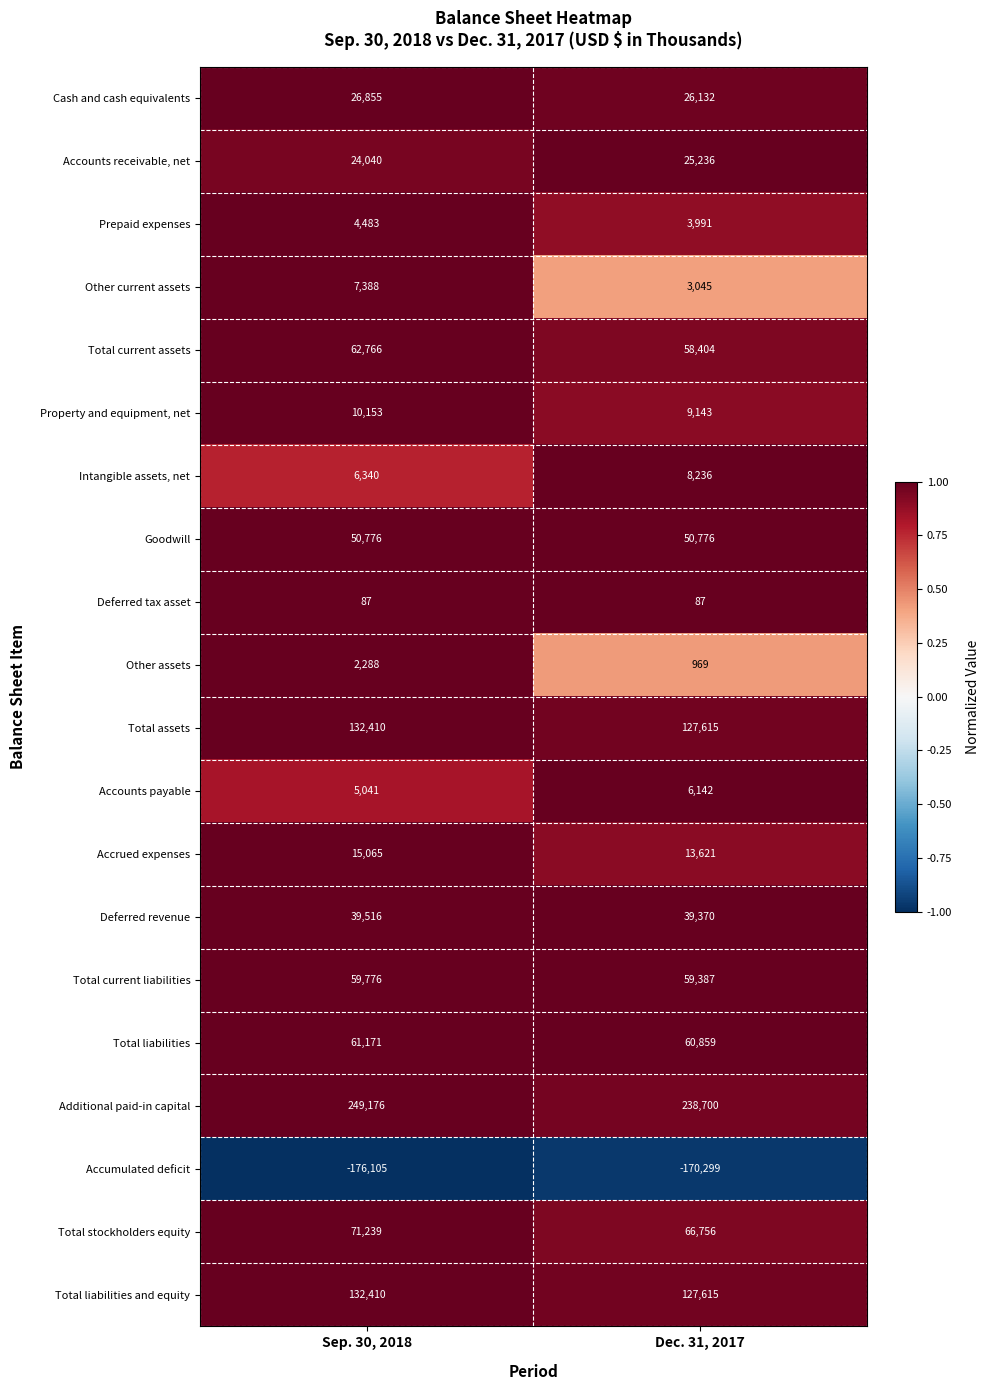

How many series are shown in this chart?

20